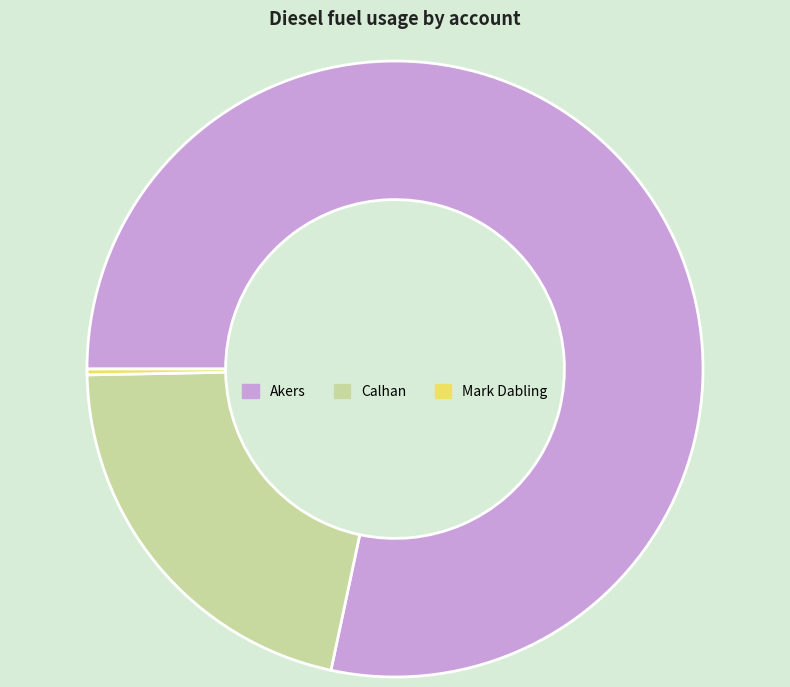

What is the smallest slice in the pie chart?

Mark Dabling